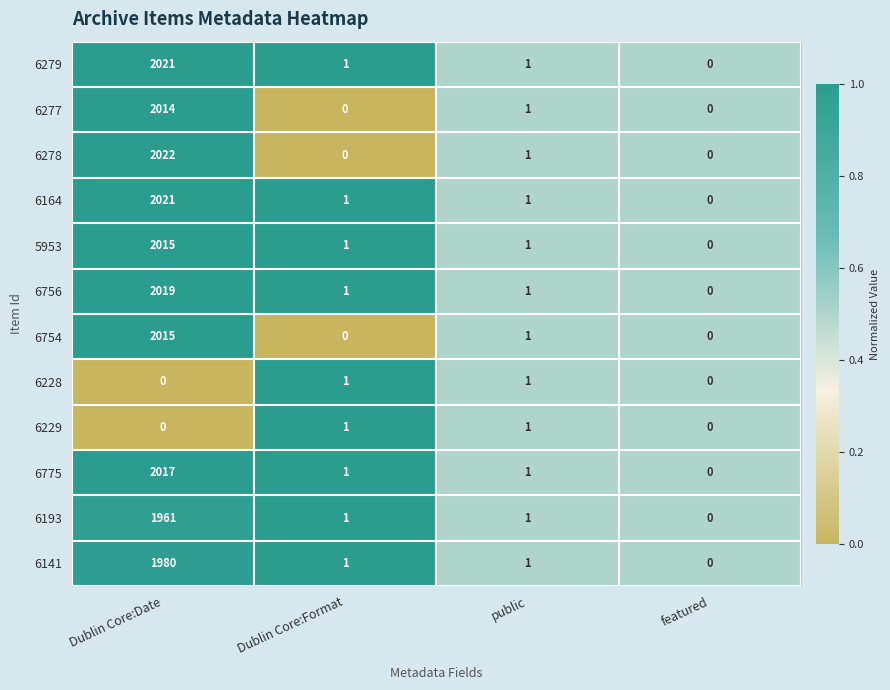

What is the sum of the 6277 values at featured and Dublin Core:Date?

2014